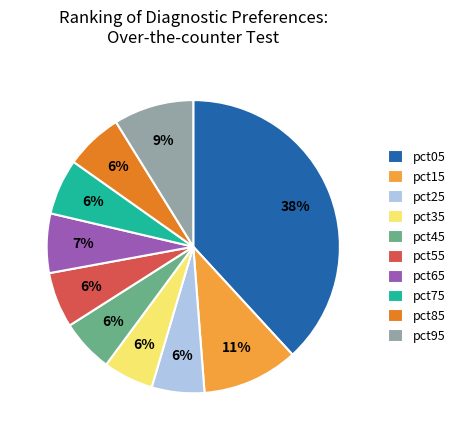

How many slices are in this pie chart?

10